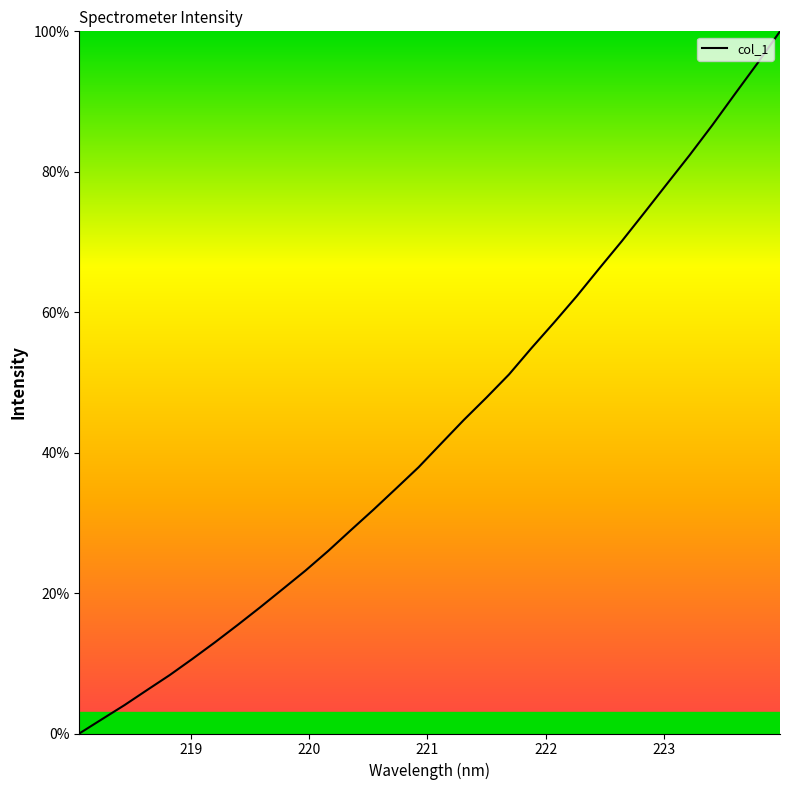

Reading left to right, transcribe all the data shown in this chart.

0.0	2.0	4.0	6.2	8.3	10.6	13.0	15.5	18.0	20.6	23.2	26.0	28.9	31.9	34.9	37.9	41.3	44.6	47.8	51.1	54.9	58.5	62.3	66.2	70.1	74.2	78.3	82.4	86.6	91.1	95.4	100.0